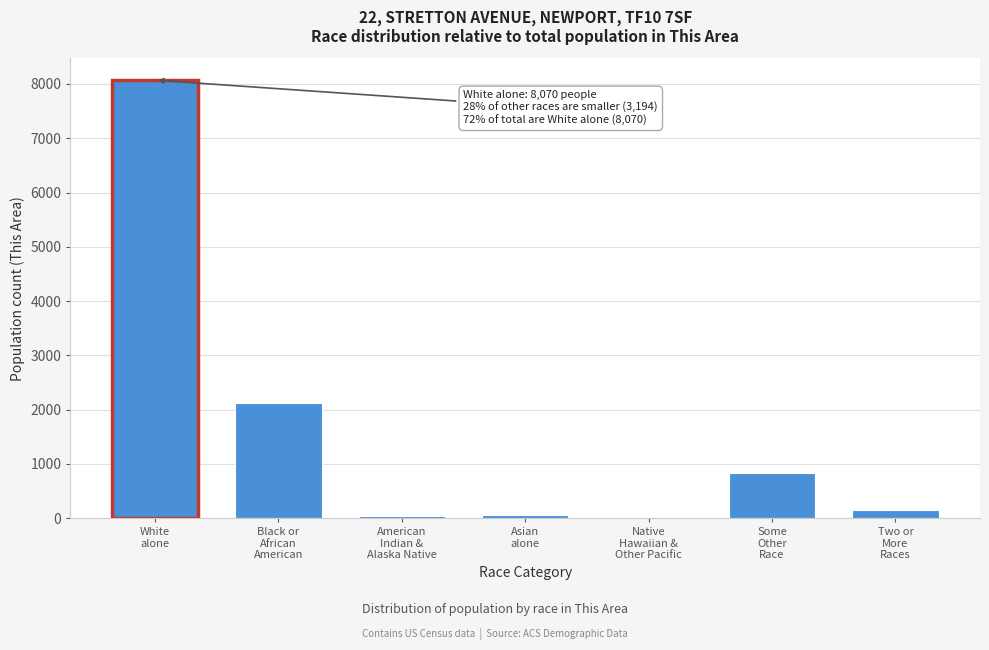

What is the greatest value displayed?

8070